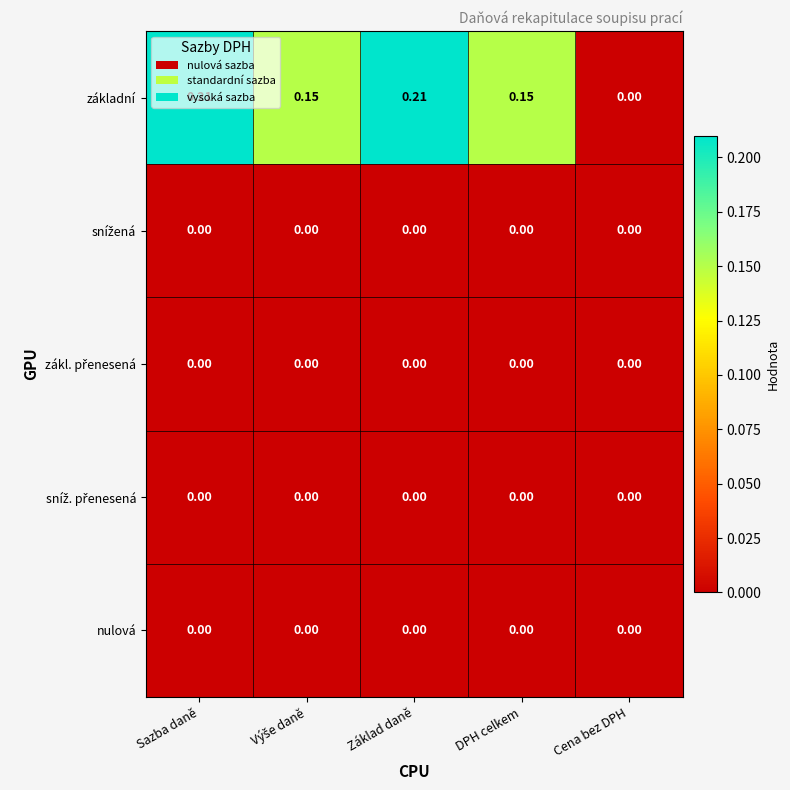

Which series has the widest spread of values?

základní